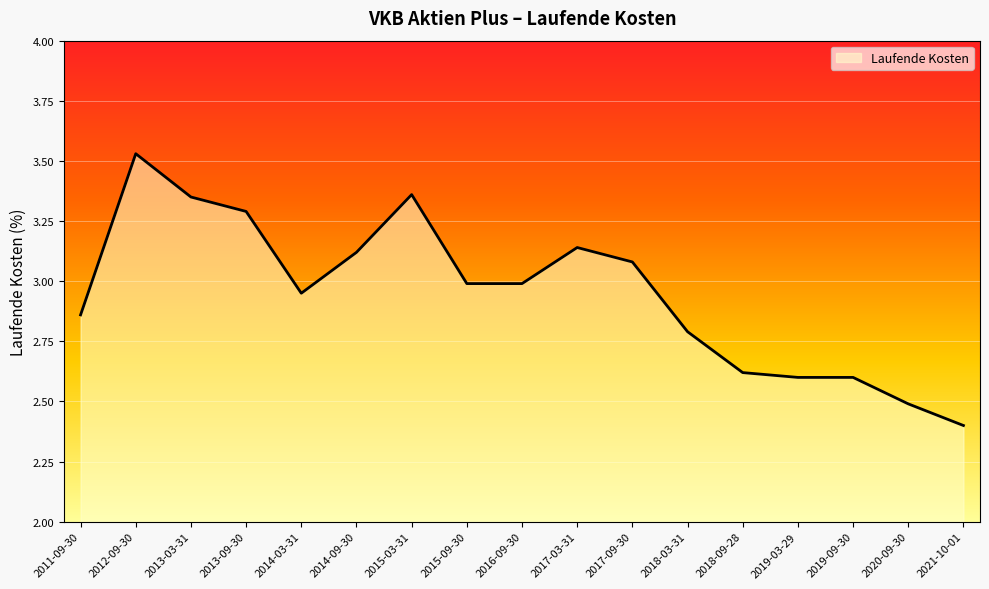

What is the change in value from 2015-03-31 to 2018-09-28?

-0.7